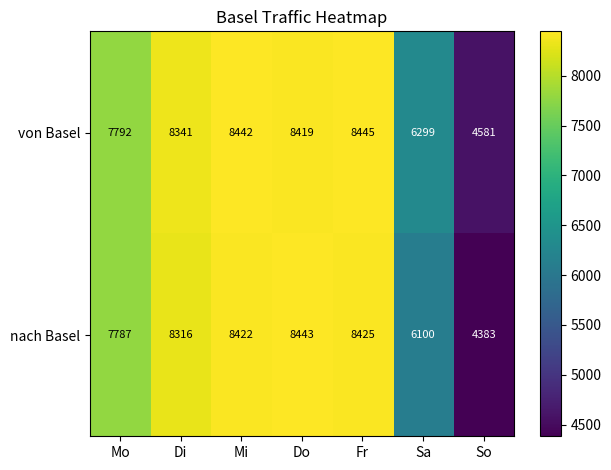

What is the difference between the maximum and minimum values in the nach Basel series?

4060